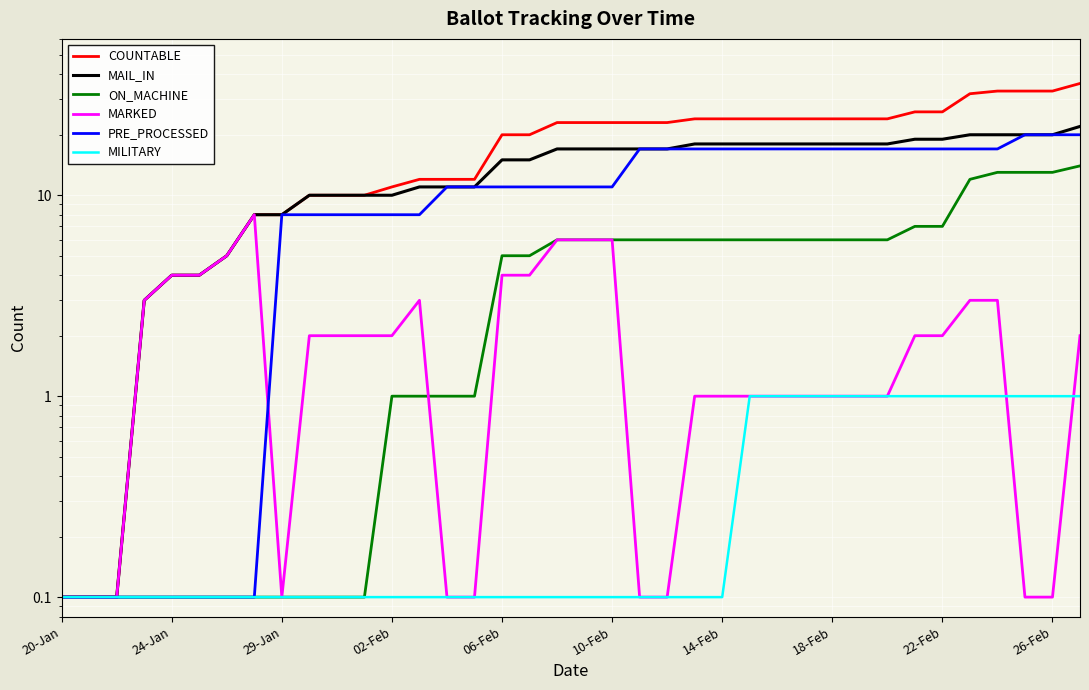

Count the number of categories in the chart.

38